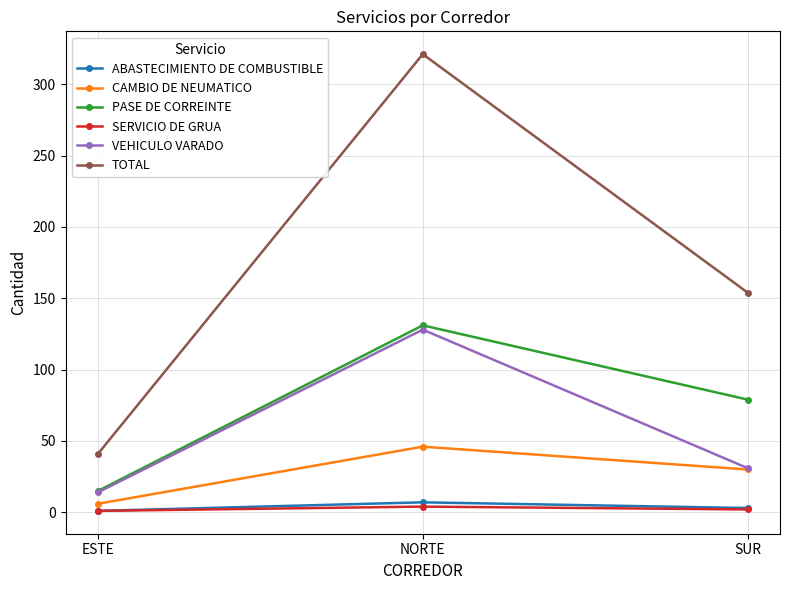

The CAMBIO DE NEUMATICO series shows 12 at SUR. True or false?

False